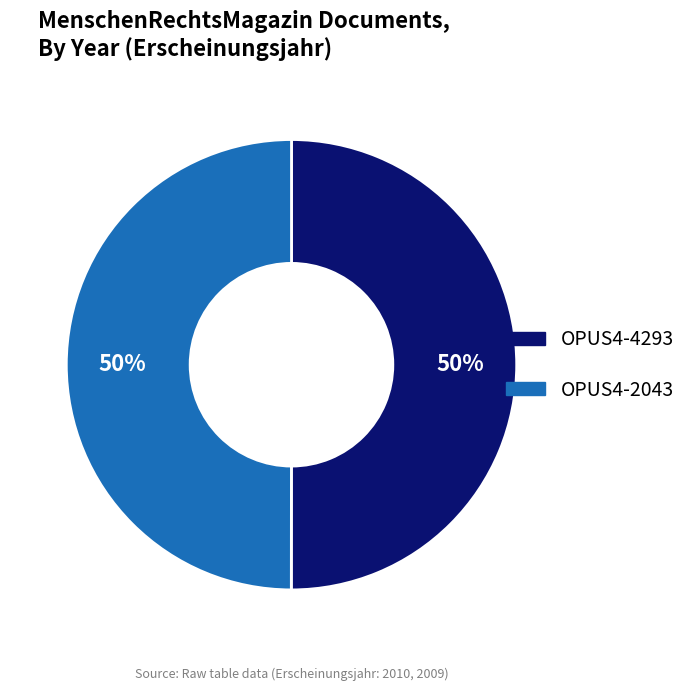

To the nearest percent, what percentage of the pie is OPUS4-4293?

50%